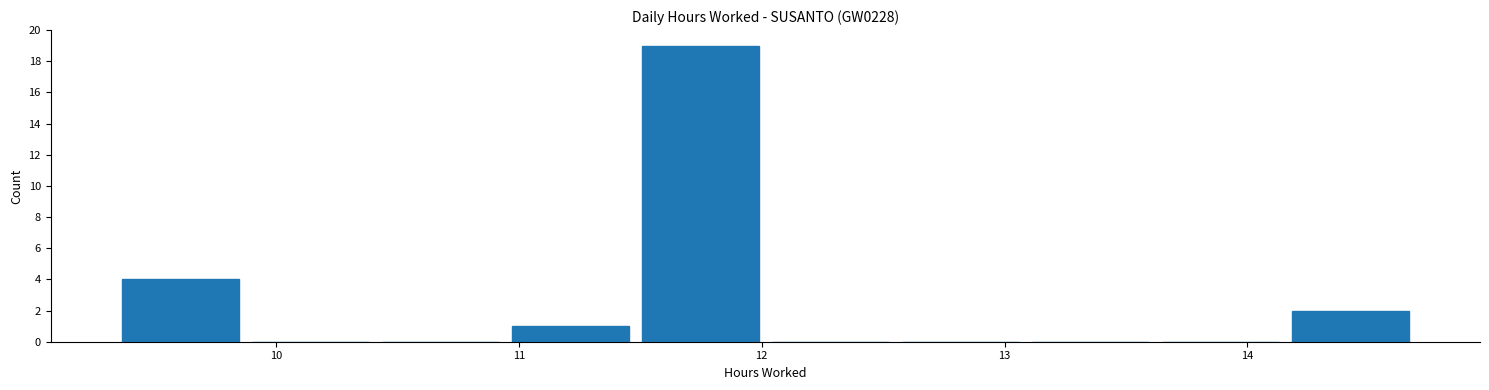

Which range on the x-axis has the tallest bar?

11.5 to 12.0